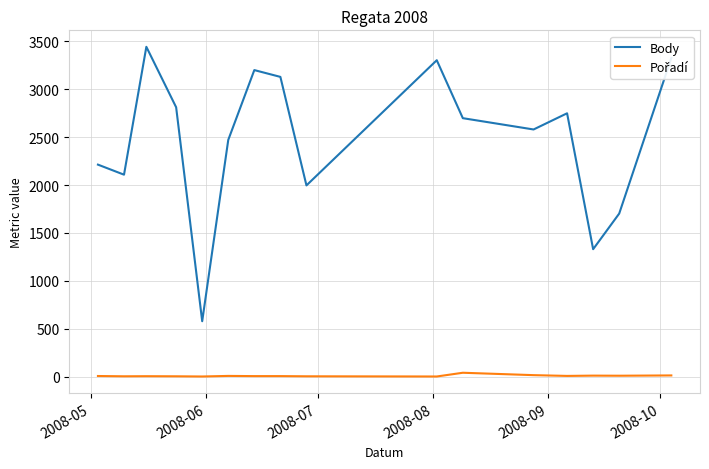

What is the difference between the maximum and minimum values in the Body series?

2865